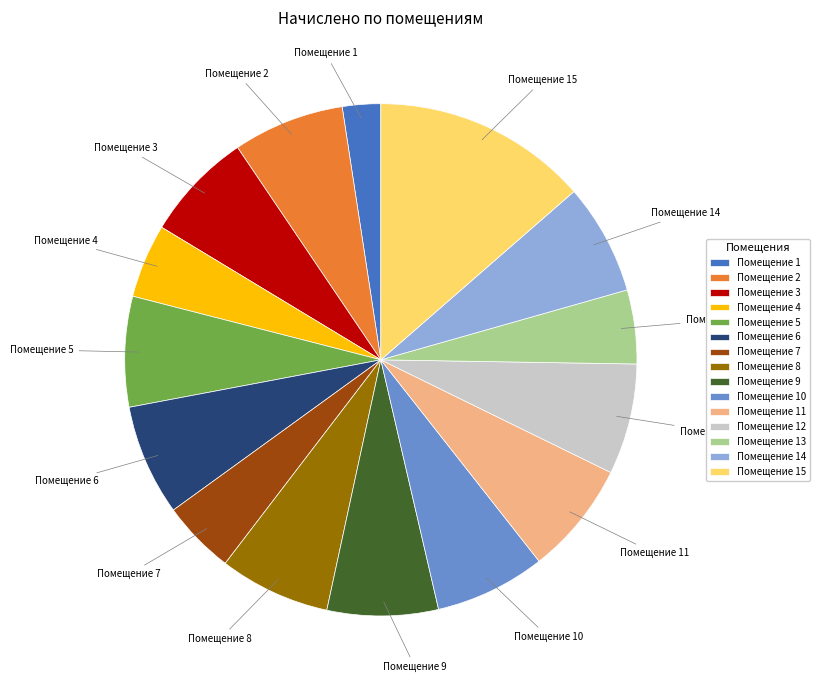

Is the sum of Помещение 9 and Помещение 11 greater than half?

No